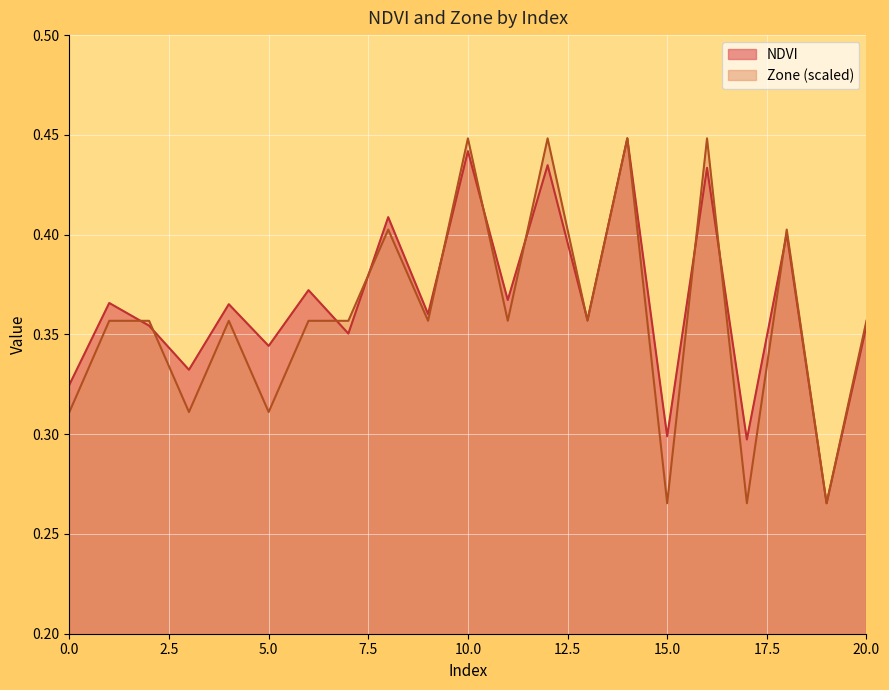

Which series has the widest spread of values?

NDVI